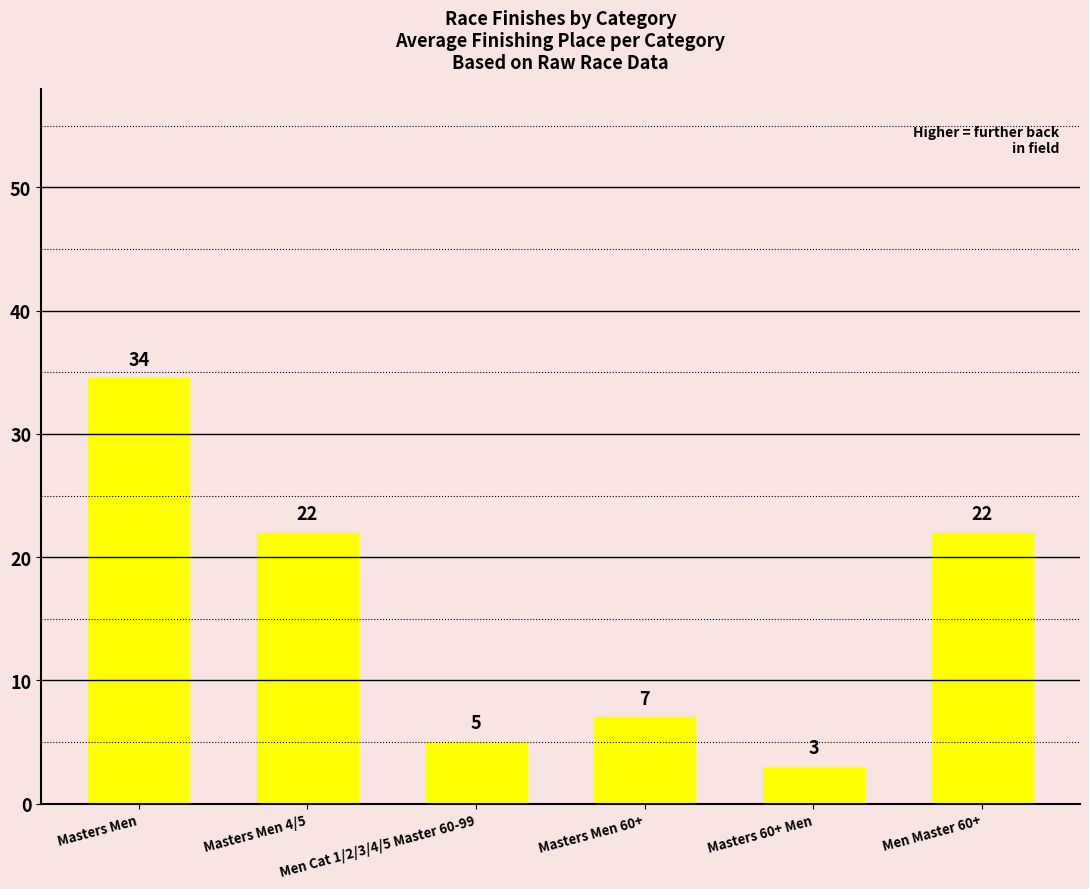

What is the sum of all values?

93.5